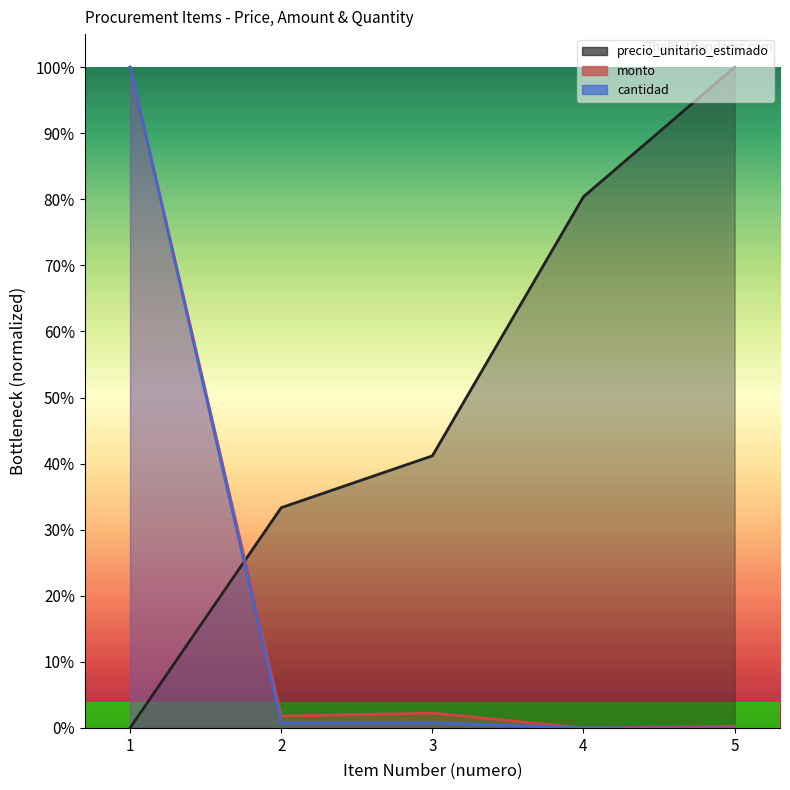

True or false: precio_unitario_estimado and cantidad cross at least once.

True